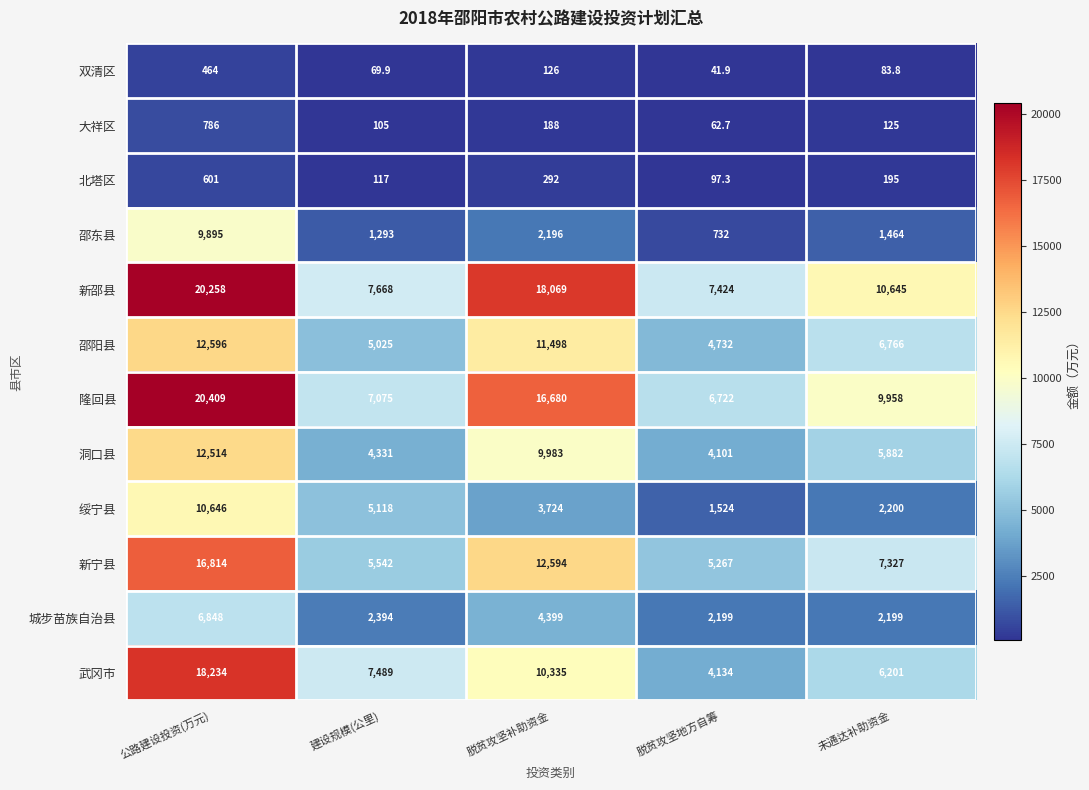

At 未通达补助资金, list the series in order from smallest to largest.

双清区, 大祥区, 北塔区, 邵东县, 城步苗族自治县, 绥宁县, 洞口县, 武冈市, 邵阳县, 新宁县, 隆回县, 新邵县